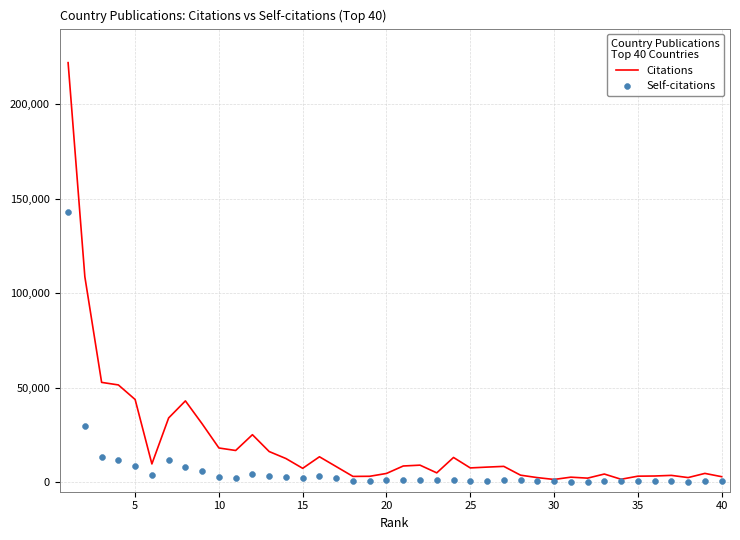

At how many categories does at least one series exceed 81762?

2